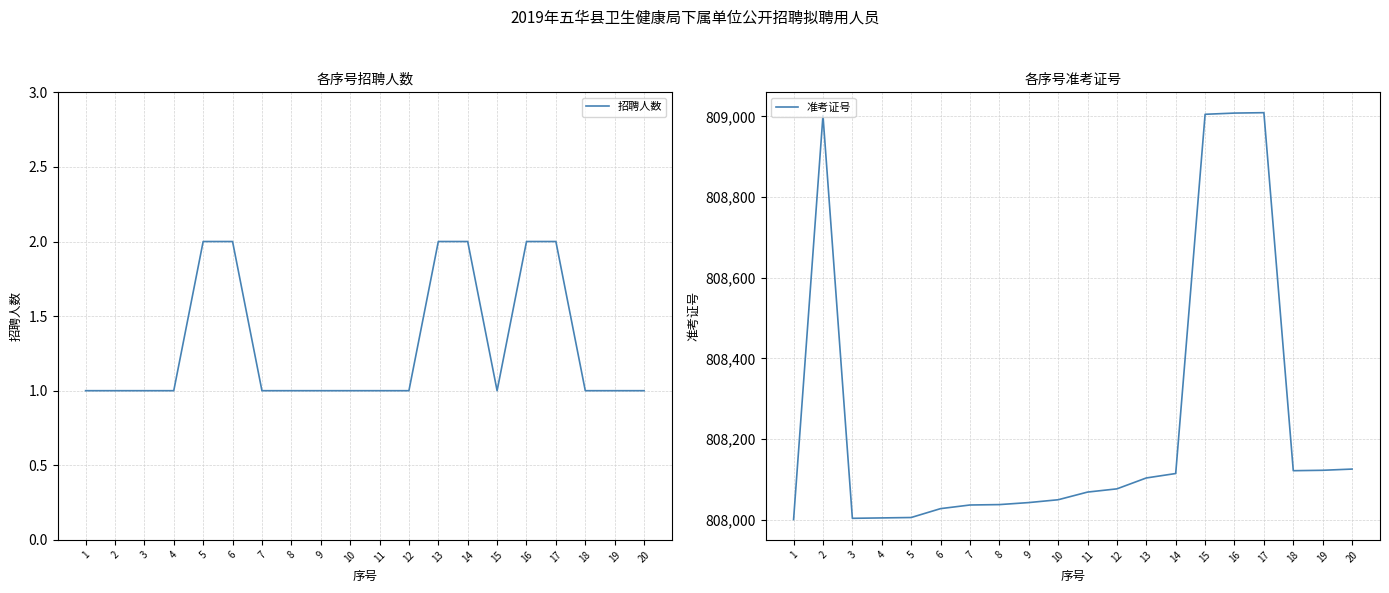

Rank the series at 8 from highest to lowest value.

准考证号, 招聘人数